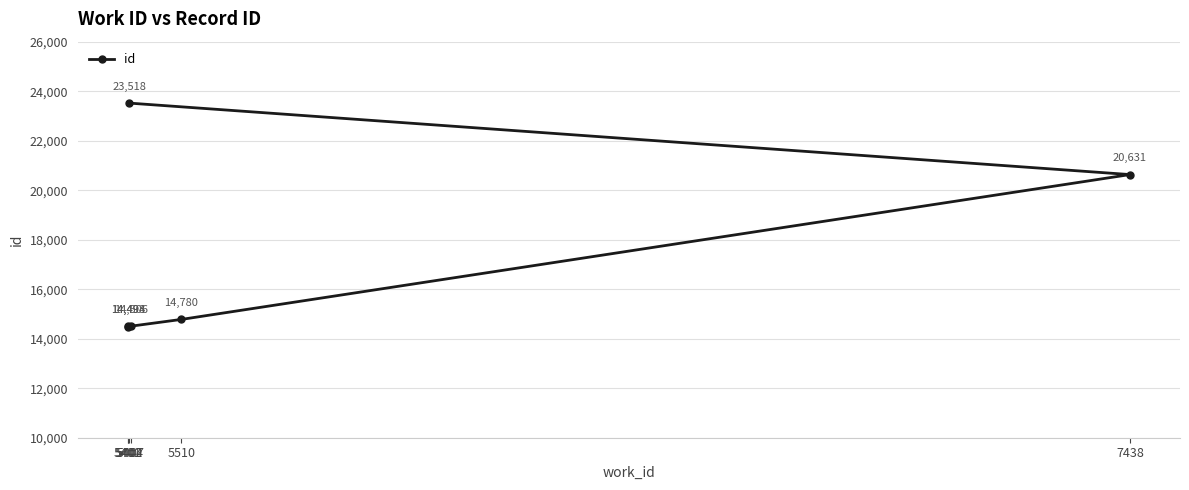

True or false: the data has more than 0 interior local peaks.

False